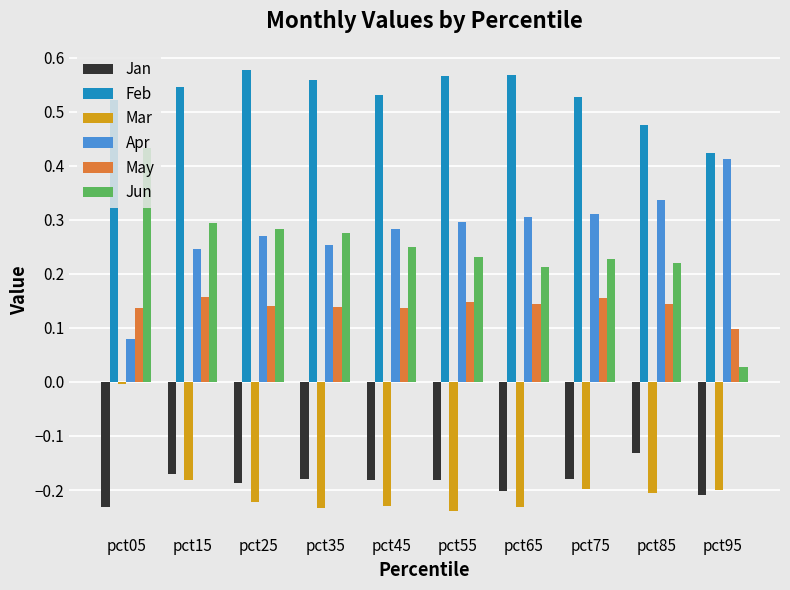

True or false: Apr has a value of 0.3 at pct35.

True